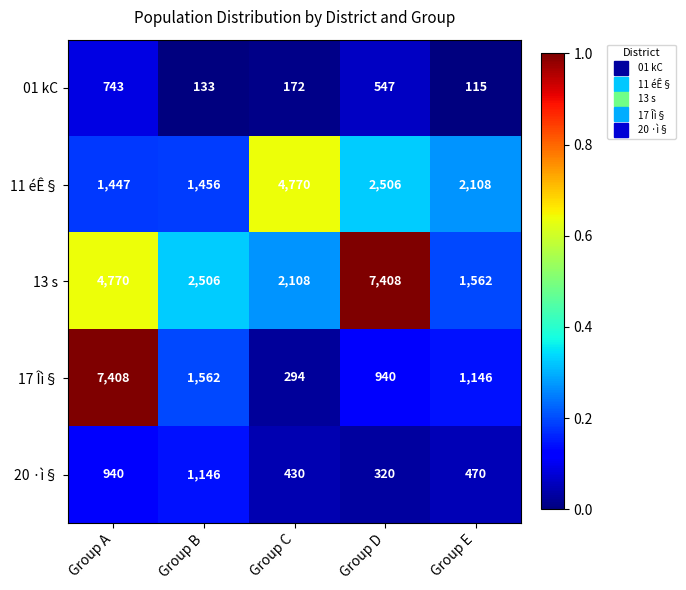

What is the average value of the 01 kC series?

342